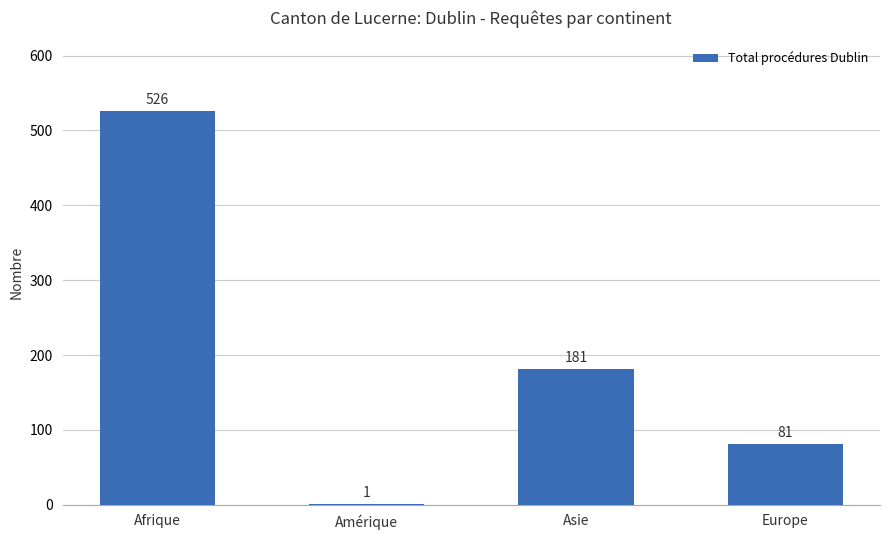

What is the greatest value displayed?

526